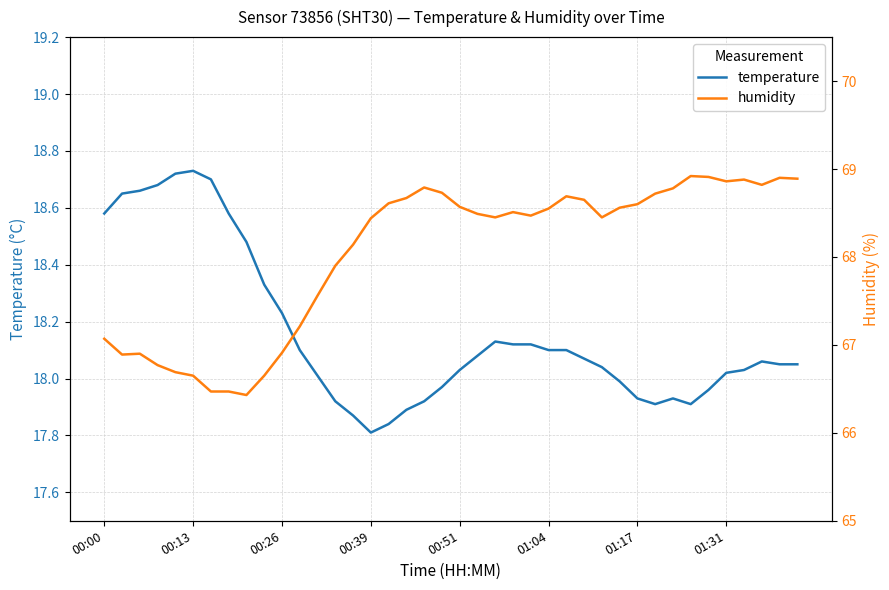

The temperature series shows 11.4 at 00:26. True or false?

False